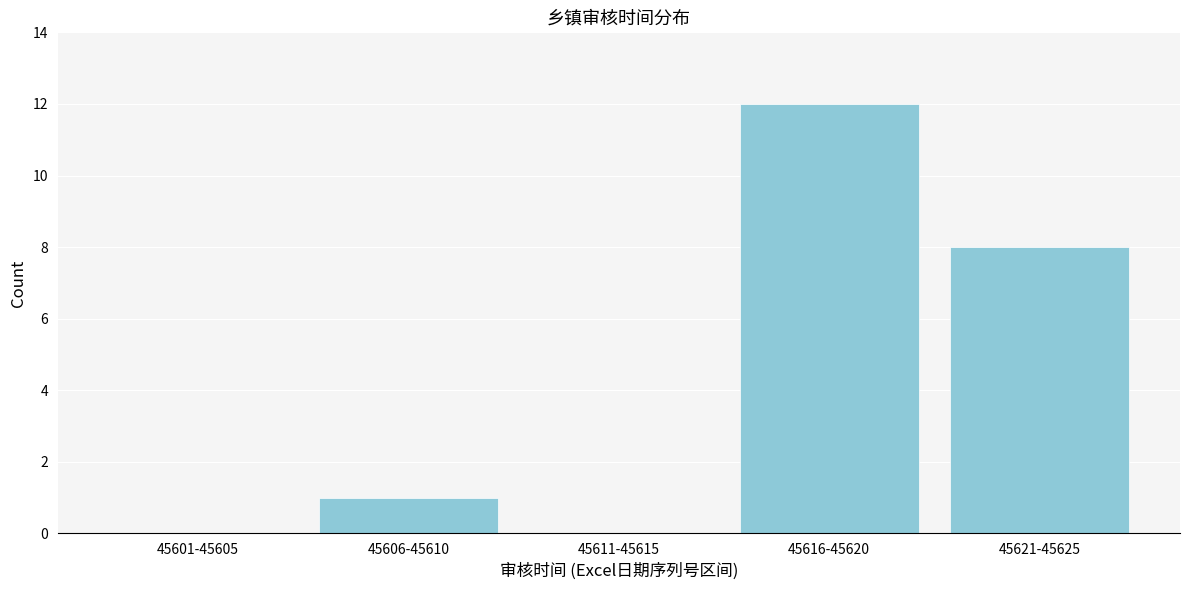

Reading left to right, what are all the values shown in this chart?

45601-45605=0	45606-45610=1	45611-45615=0	45616-45620=12	45621-45625=8